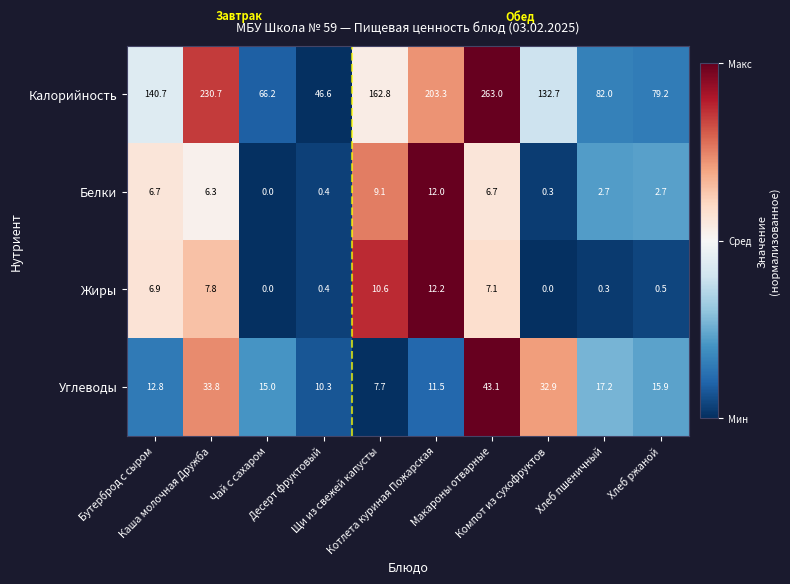

What is the maximum value for Белки?

12.0